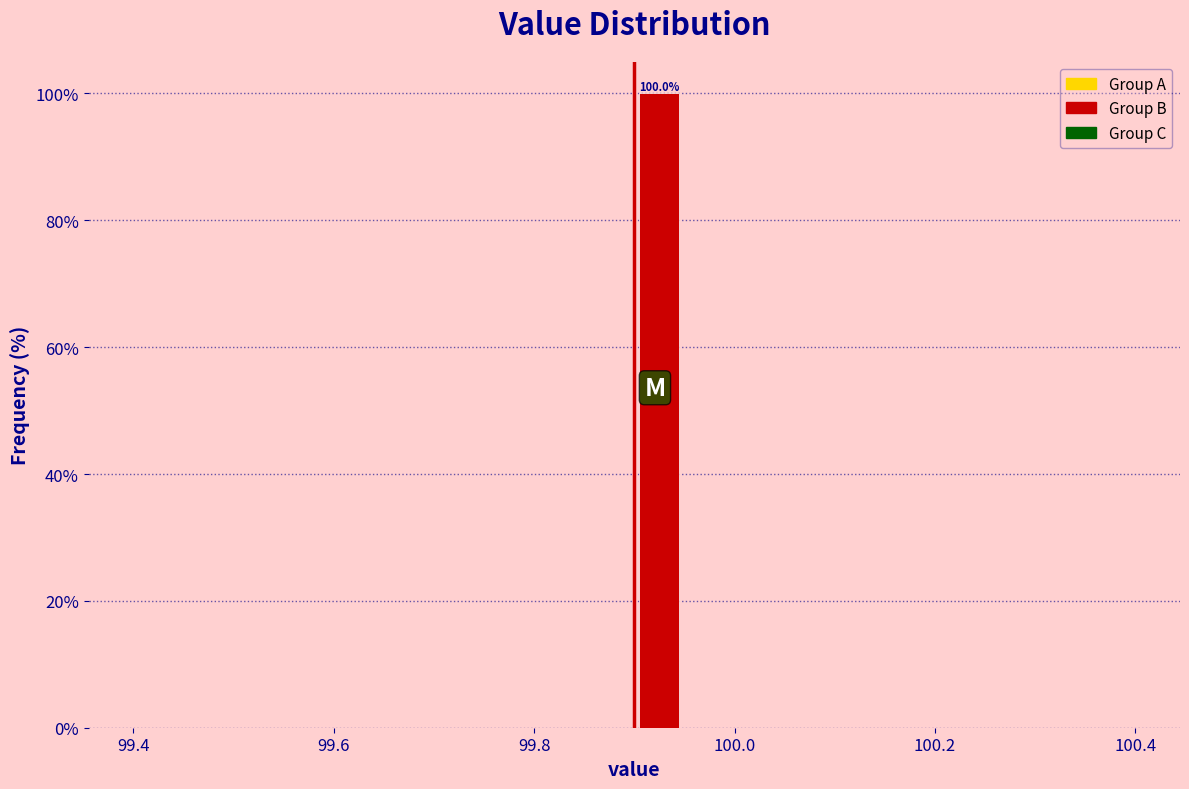

Read against the x-axis, roughly where is the centre of the tallest bar?

99.92